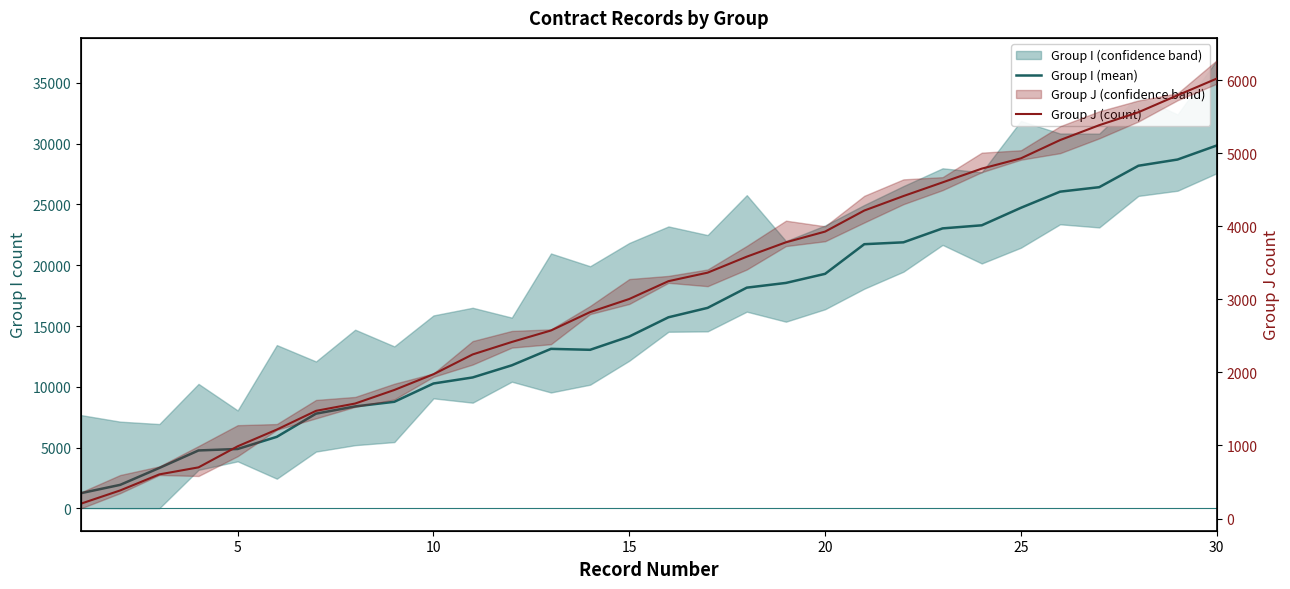

Is the value of Group I (mean) at 10 greater than the value of Group J (count) at 25?

Yes